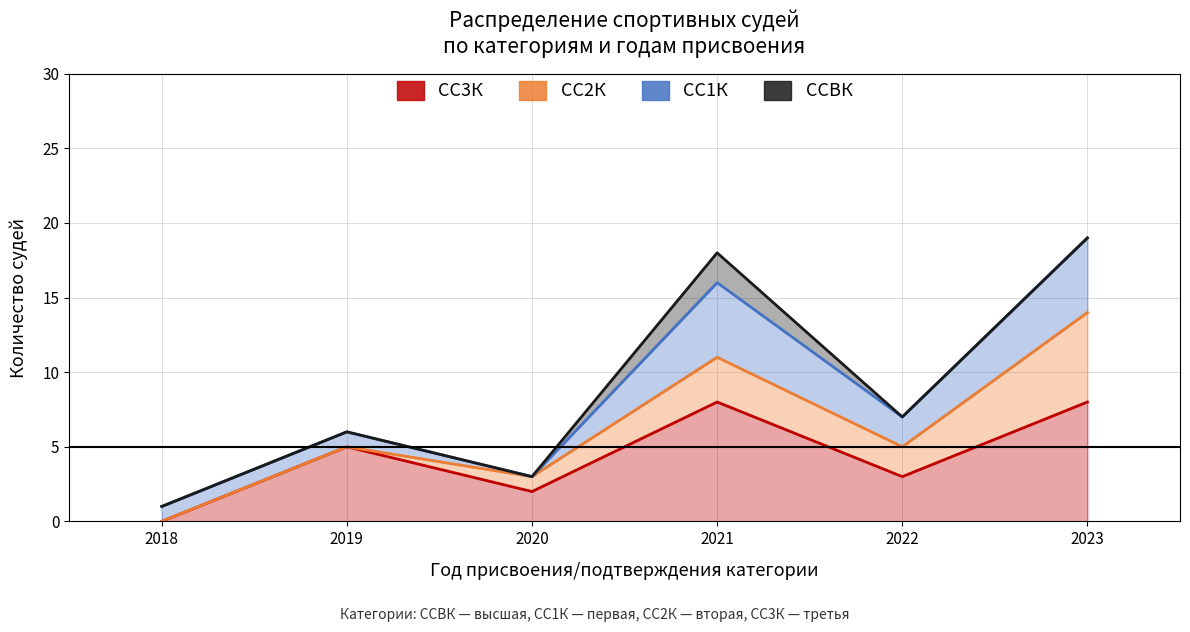

Count the СС2К values in the range 3 to 11.

4